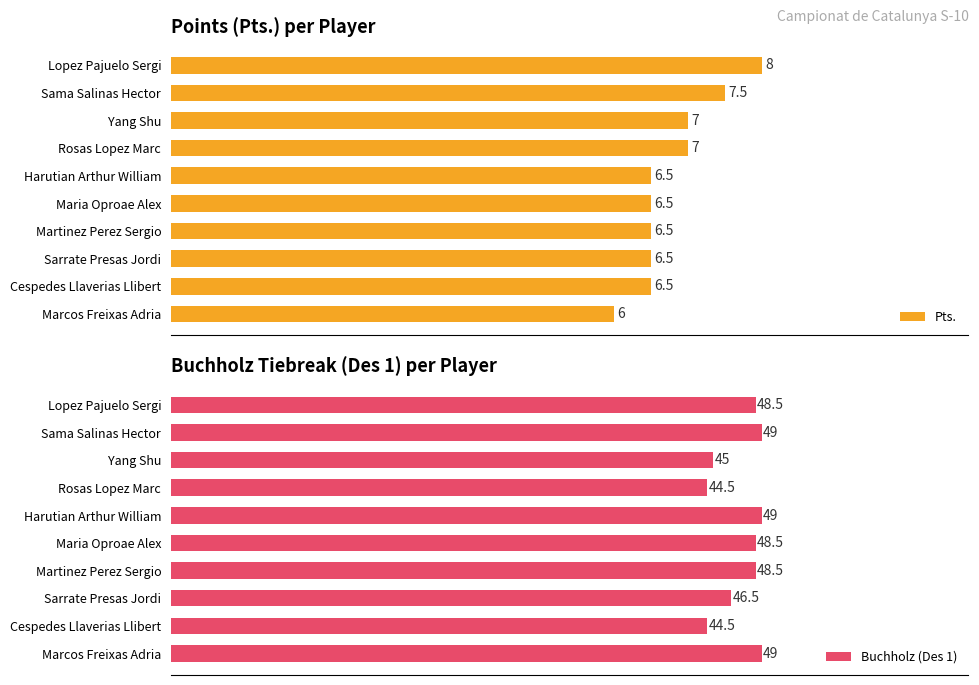

At which label does Pts. reach its minimum?

Marcos Freixas Adria